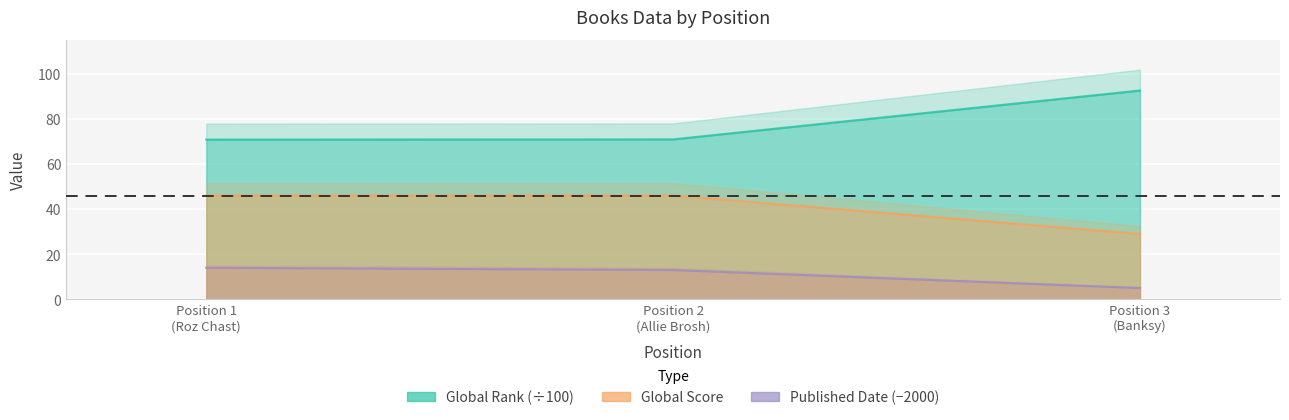

Reading left to right, transcribe all the data shown in this chart.

Global Rank: 70.8	70.9	92.5
Global Score: 46.0	46.0	29.0
Published Date: 14.0	13.0	5.0